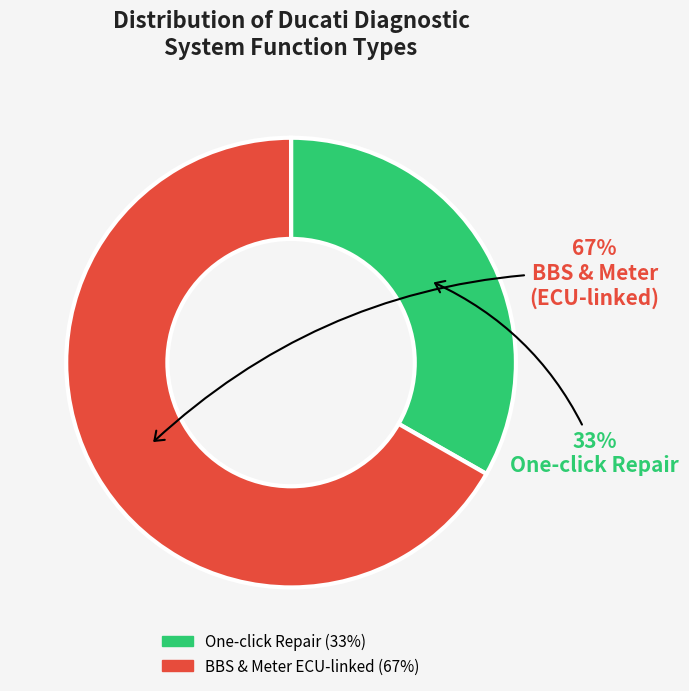

To the nearest percent, what is the difference between the largest and smallest slice percentages?

34%